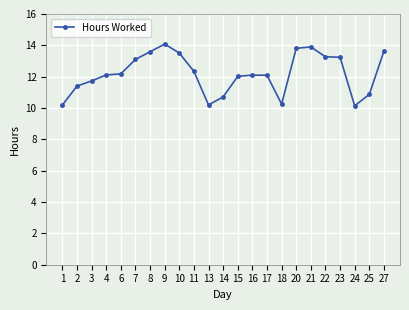

What is the maximum value shown in the chart?

14.1